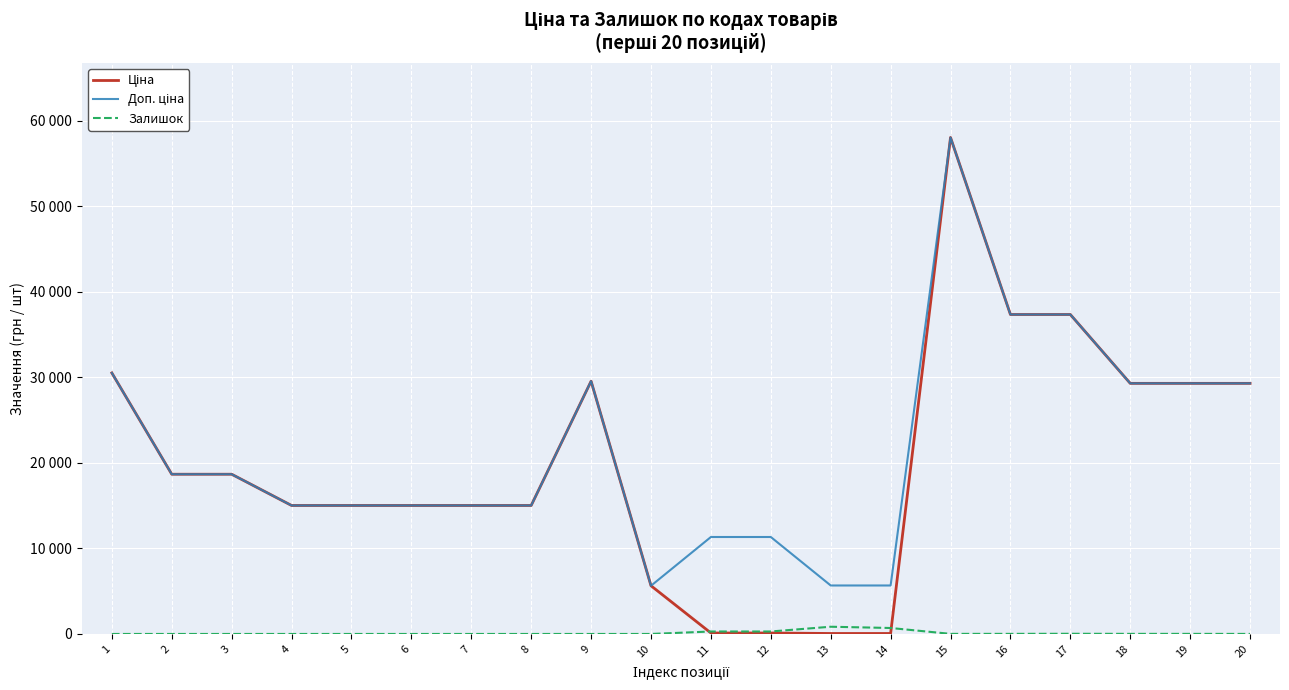

Does the chart display data point markers on the line(s)?

No